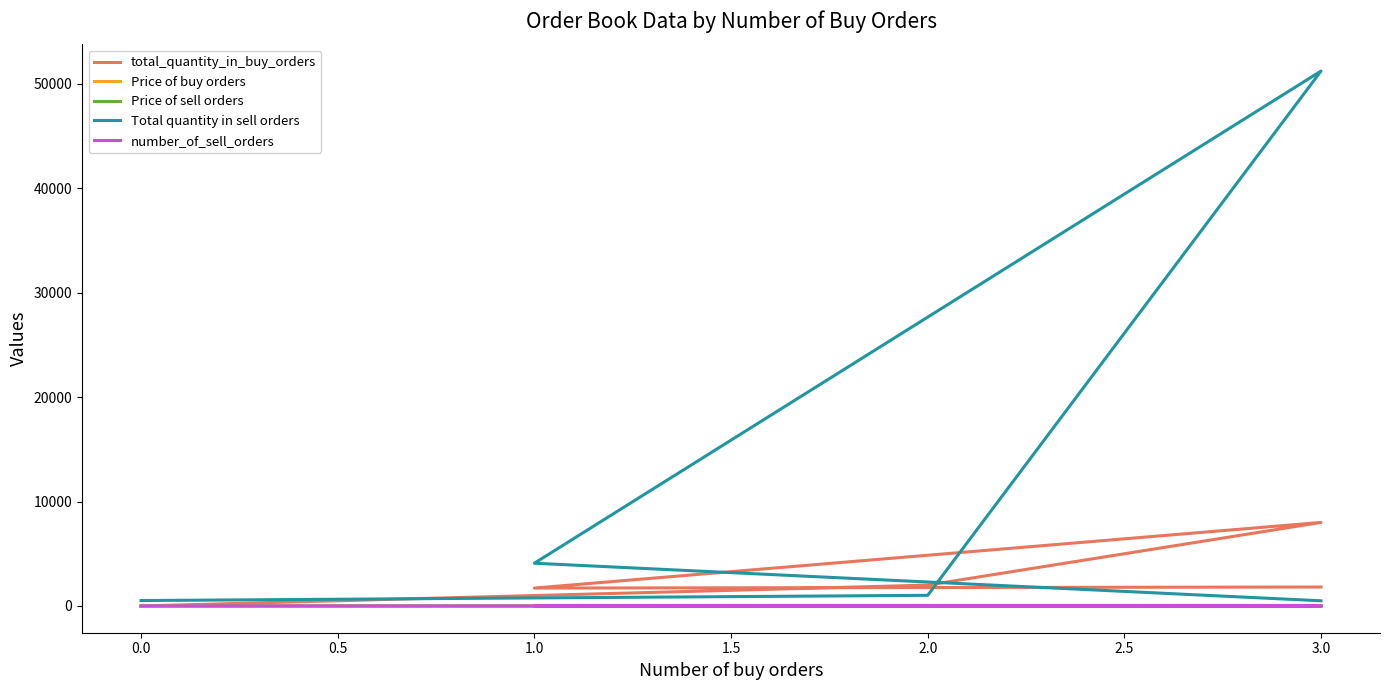

How many data points in total_quantity_in_buy_orders are above 1815?

2